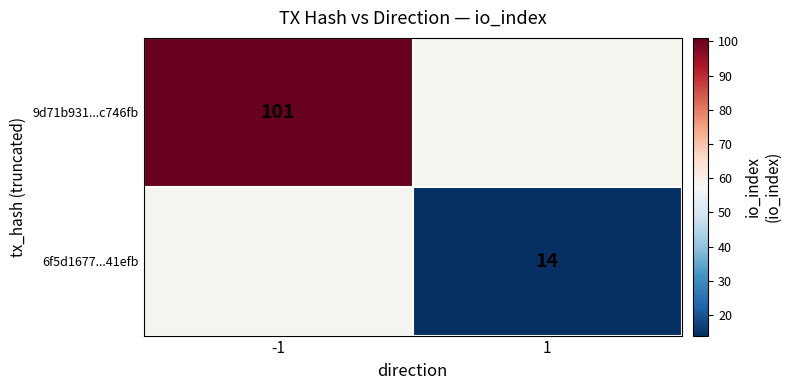

Is it true that 9d71b931...c746fb equals 37 at -1?

False